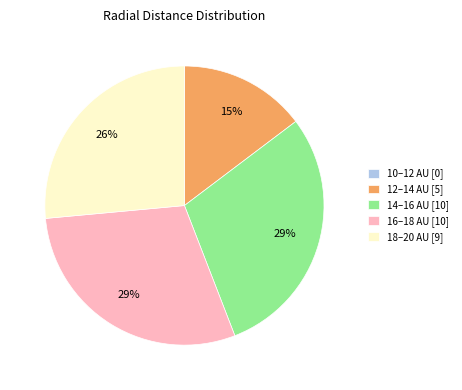

To the nearest percent, what portion does 18–20 AU [9] represent?

26%